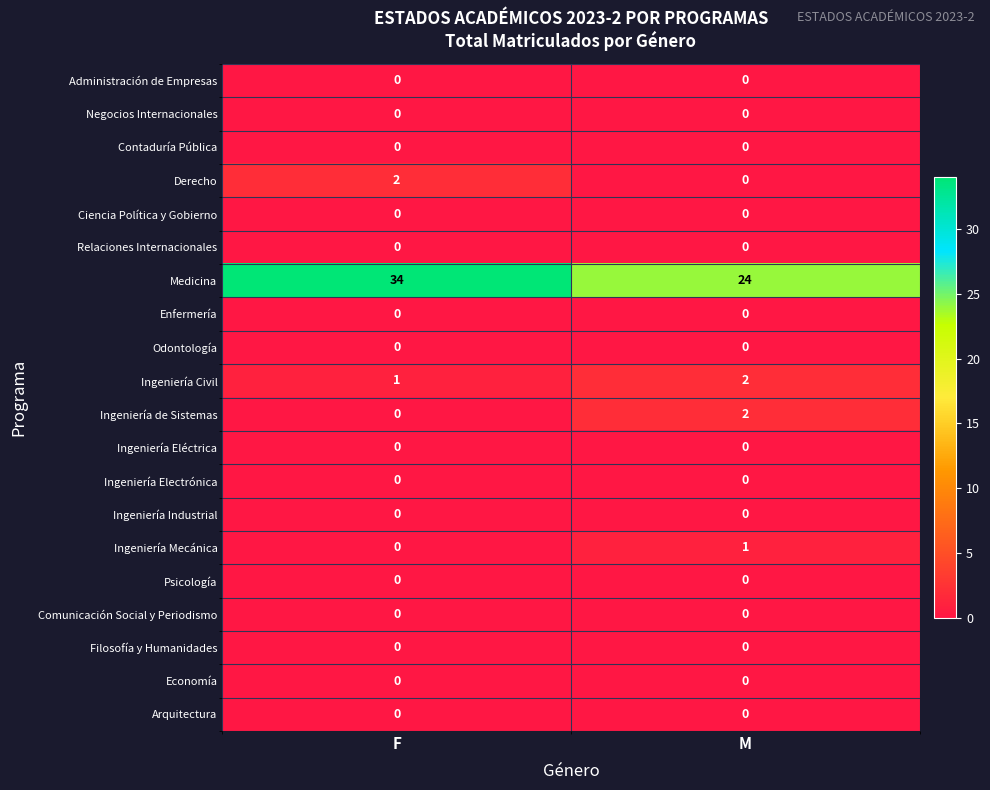

The value of Derecho at F is 1. True or false?

False